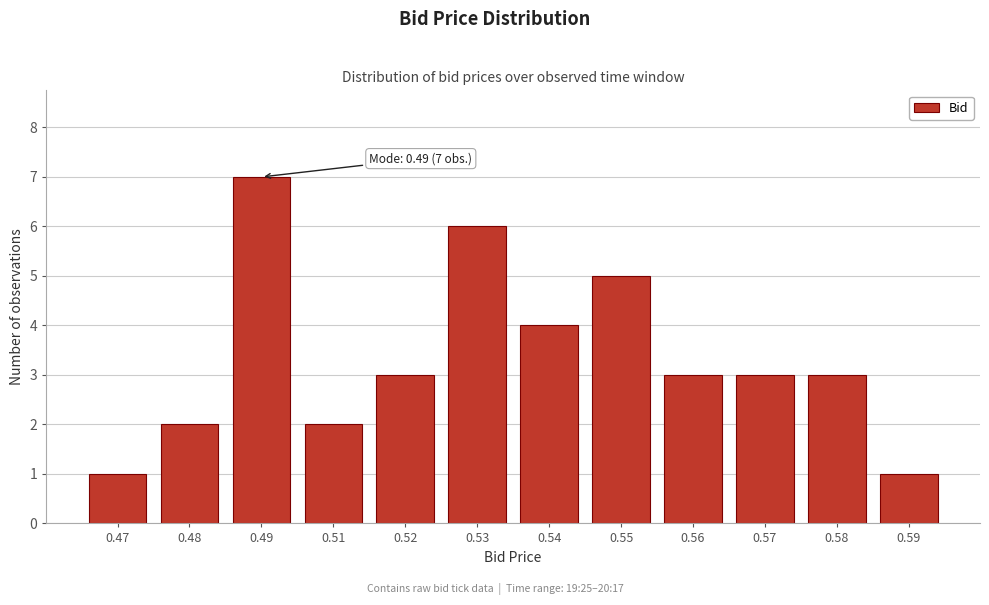

Reading left to right, transcribe all the data shown in this chart.

0.47=1	0.48=2	0.49=7	0.51=2	0.52=3	0.53=6	0.54=4	0.55=5	0.56=3	0.57=3	0.58=3	0.59=1